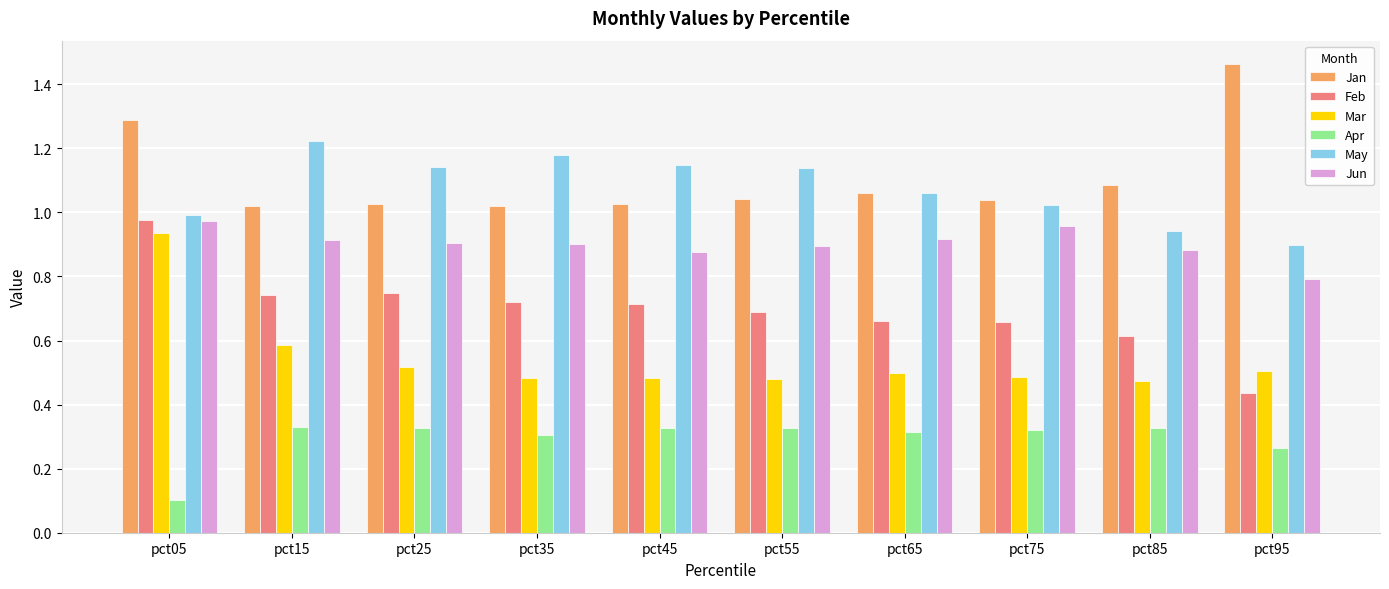

At which label is Feb closest to 0?

pct95